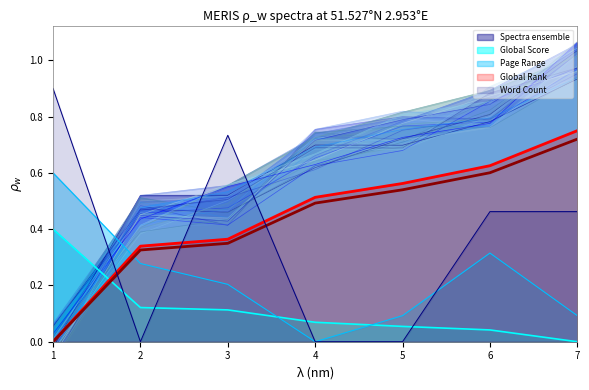

How many Page Range values are between 0 and 1?

7